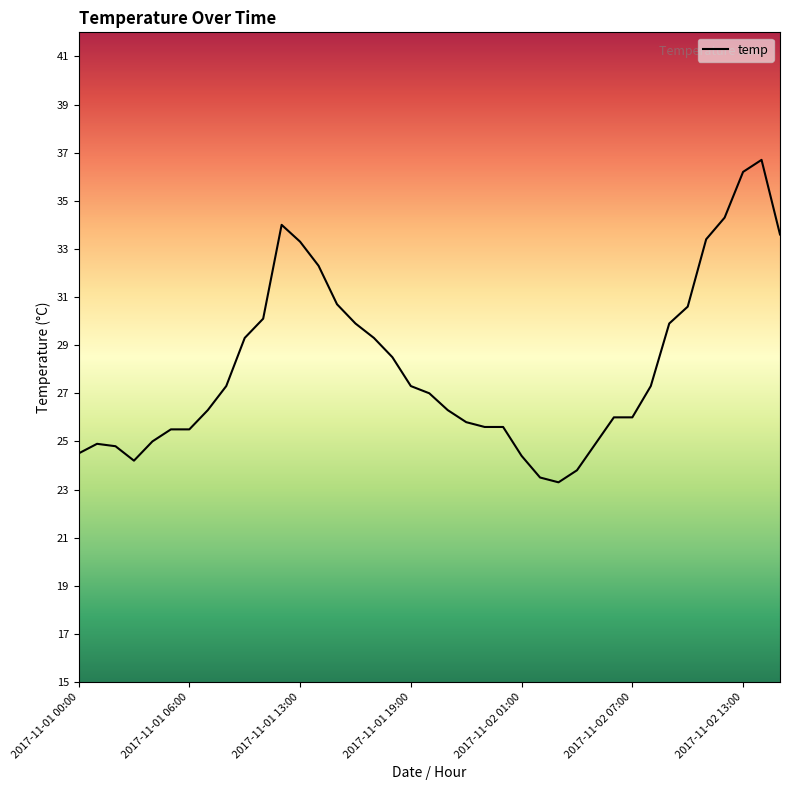

Is this an area chart (filled region under the line)?

No